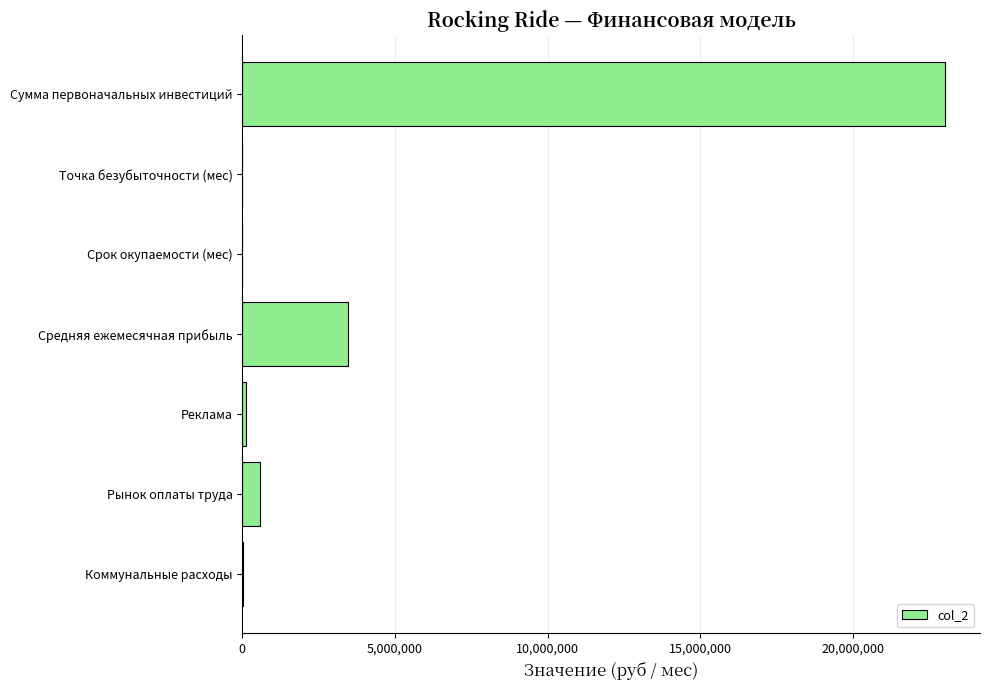

Between Сумма первоначальных инвестиций and Средняя ежемесячная прибыль, which is larger?

Сумма первоначальных инвестиций